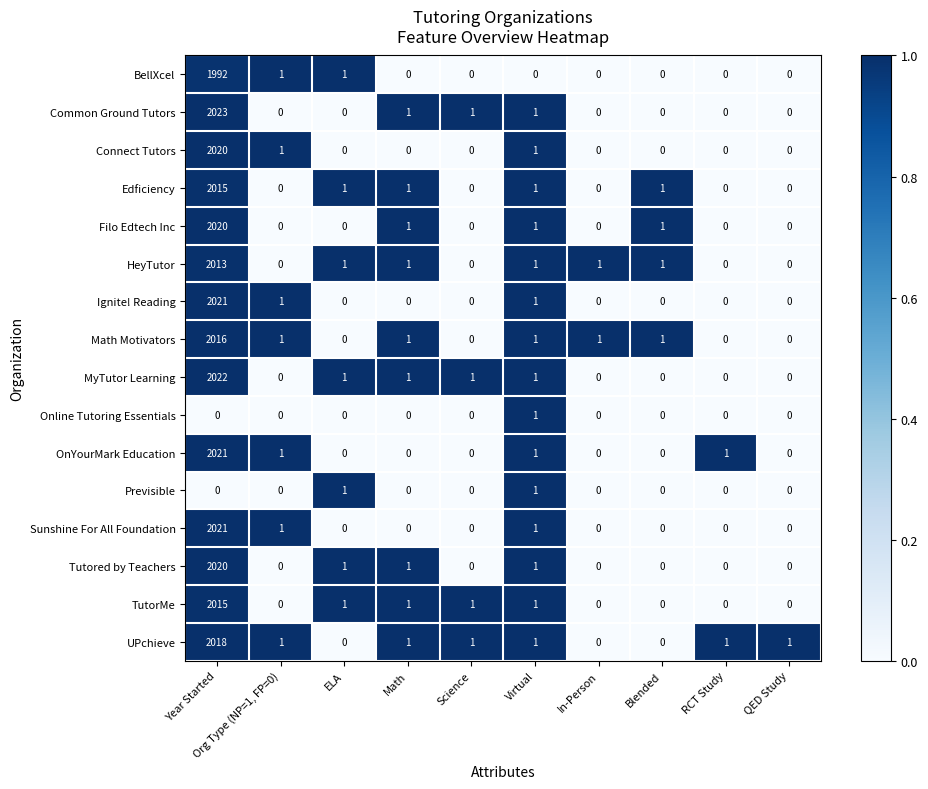

What is the sum of the Filo Edtech Inc values at Year Started and Science?

2020